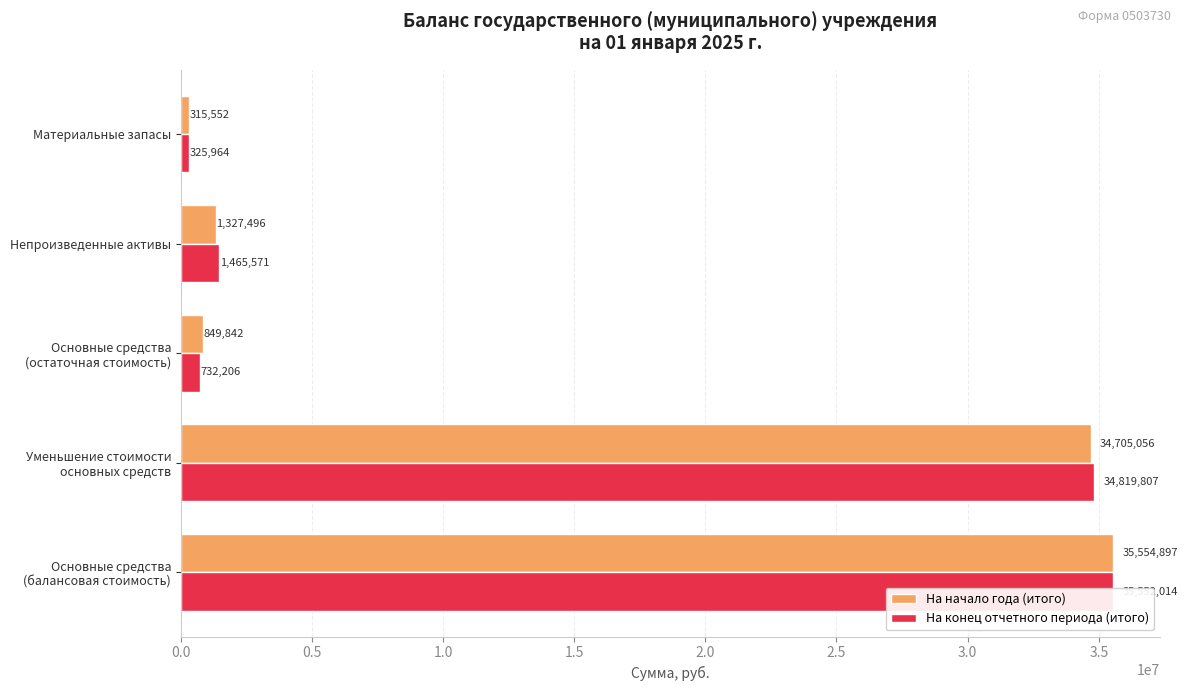

Reading right to left, list all the values displayed in this chart.

На начало года (итого): 2.0=315551.7	1.5=1327496.0	1.0=849841.7	0.5=34705055.7	0.0=35554897.4
На конец отчетного периода (итого): 2.0=325963.8	1.5=1465571.3	1.0=732206.4	0.5=34819807.1	0.0=35552013.5